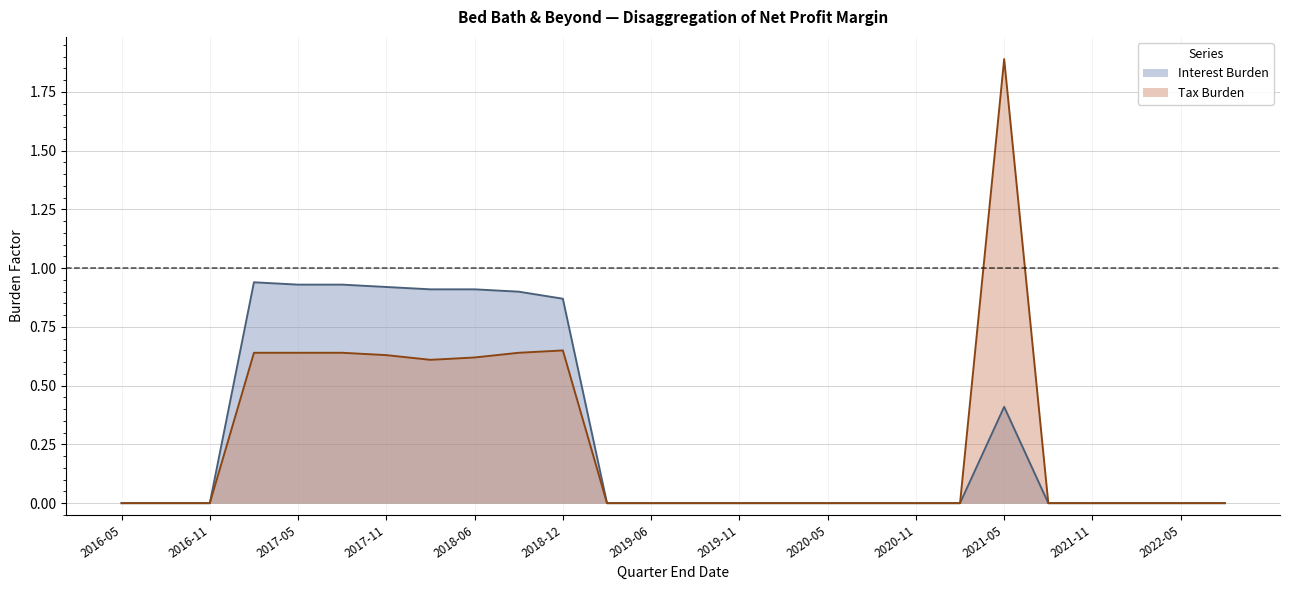

How many lines are shown in the chart?

2